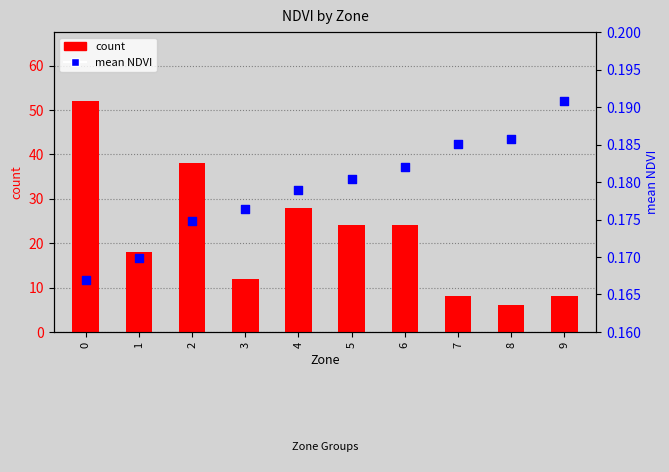

Which series contains the highest Y value?

count